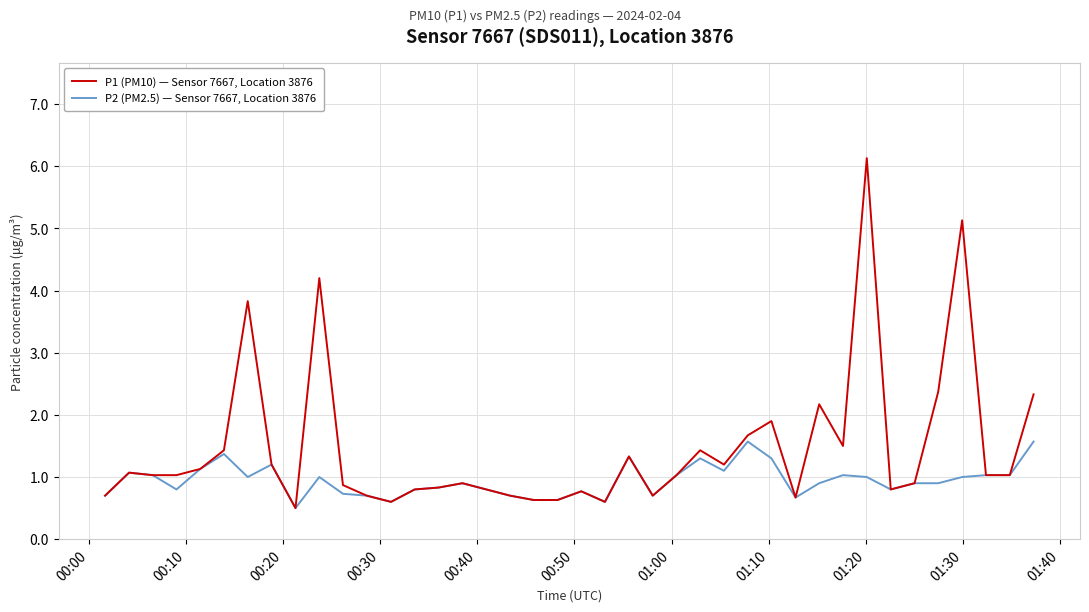

List the series in order of their peak value, highest first.

P1 (PM10) — Sensor 7667, Location 3876, P2 (PM2.5) — Sensor 7667, Location 3876